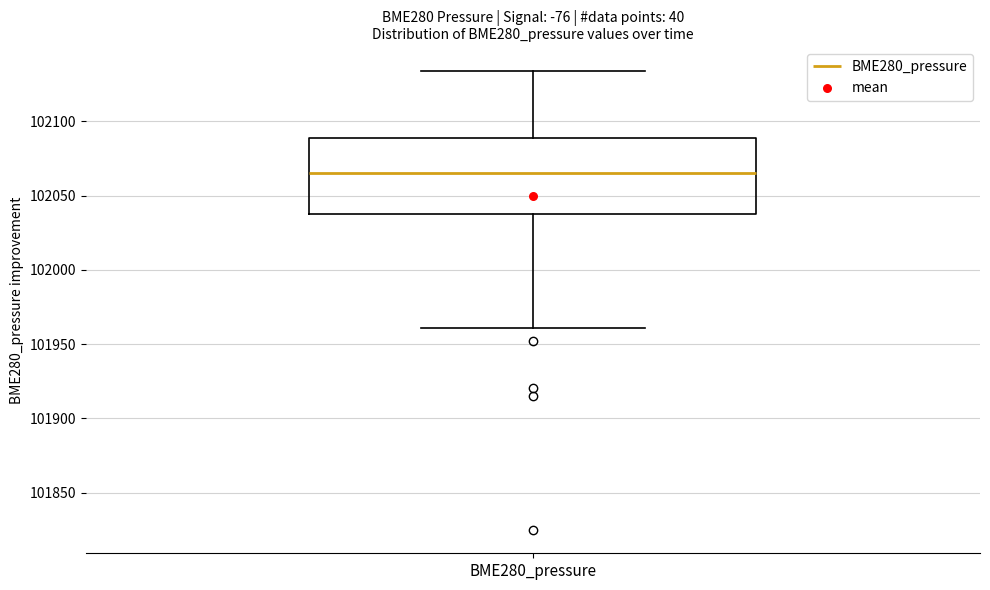

Where is the upper edge of the box for BME280_pressure on the y-axis? The values are not printed on the chart, so give them approximately, as read against the axis.

102090